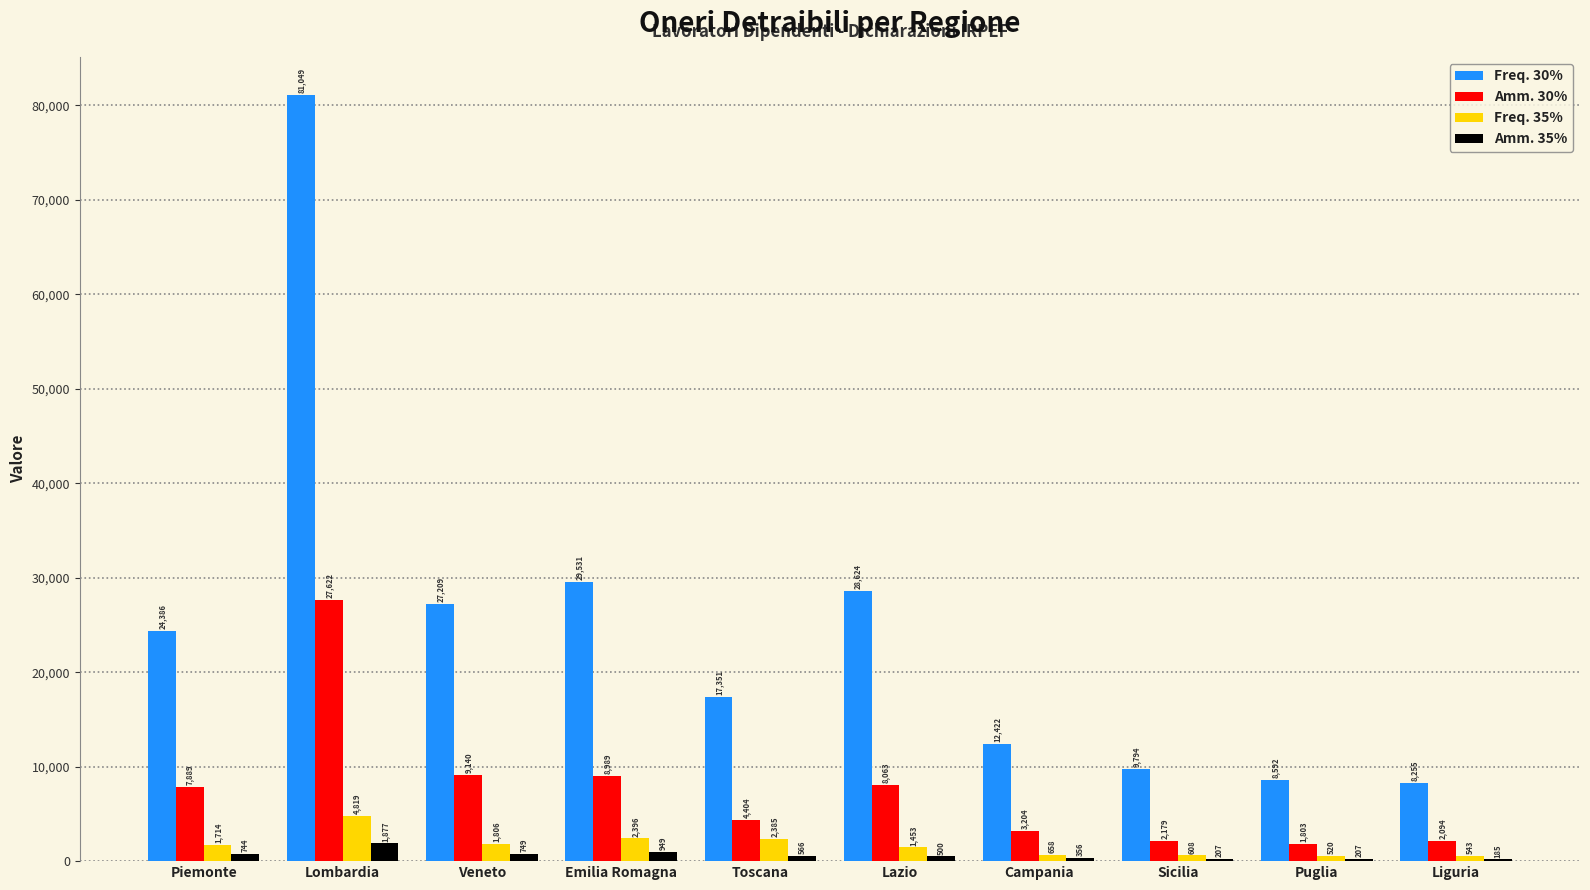

What are all the series names shown in the legend?

Freq. 30%, Amm. 30%, Freq. 35%, Amm. 35%